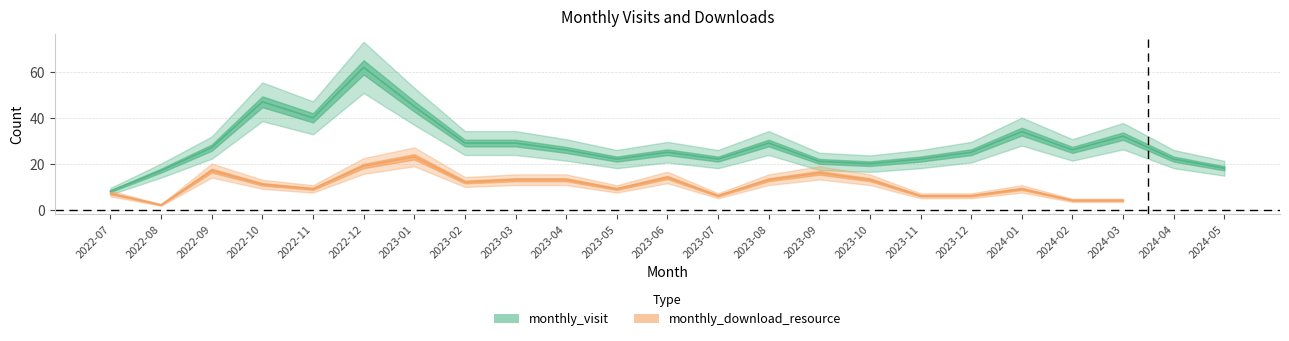

Where does the data first go above 26?

2022-09